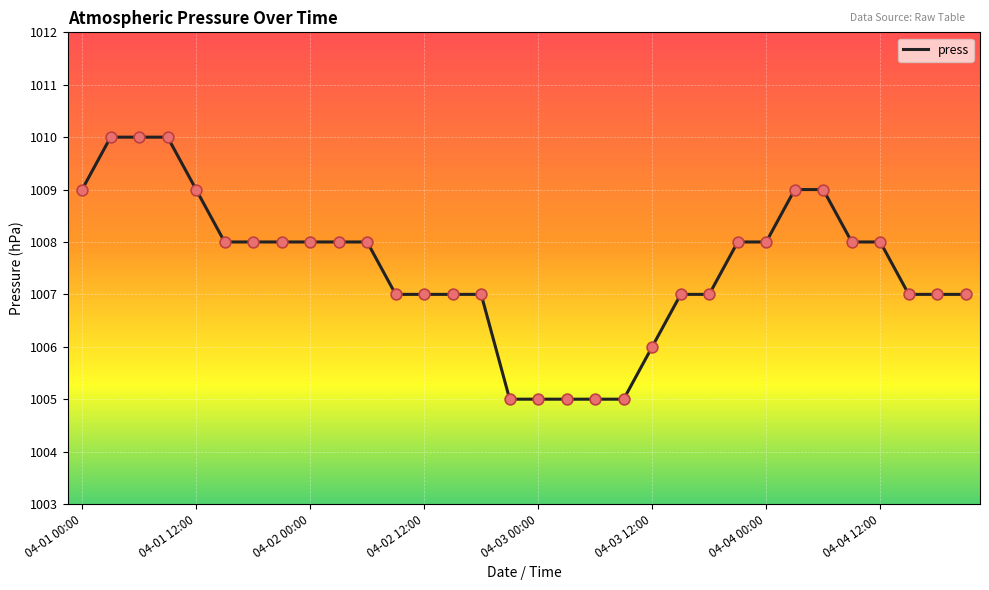

What is the difference between the maximum and minimum values?

5